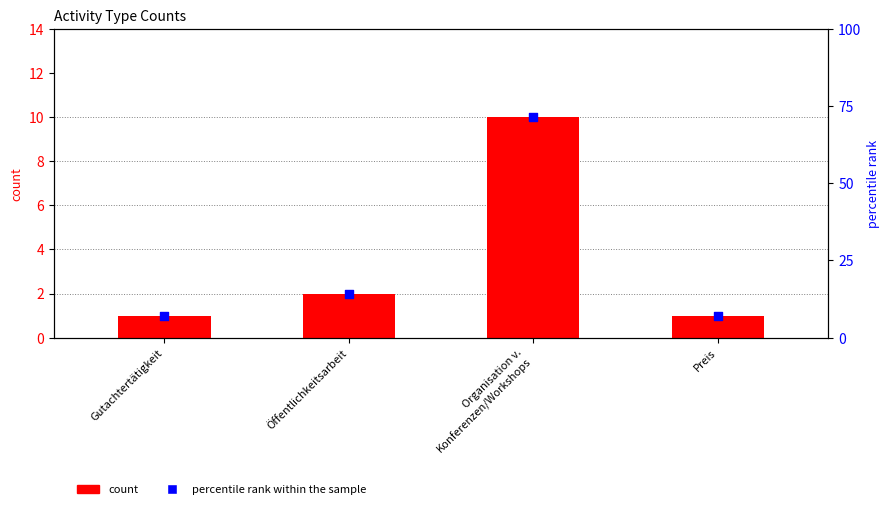

At which category is the sum across all series the highest?

Organisation v.
Konferenzen/Workshops